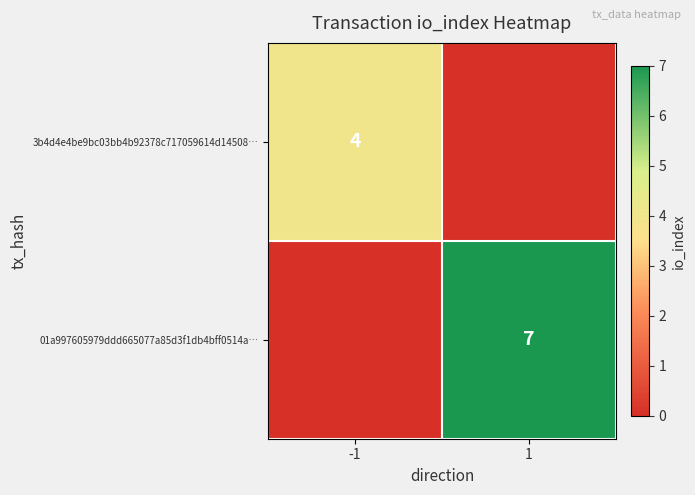

The value of 3b4d4e4be9bc03bb4b92378c717059614d14508… at -1 is 6. True or false?

False